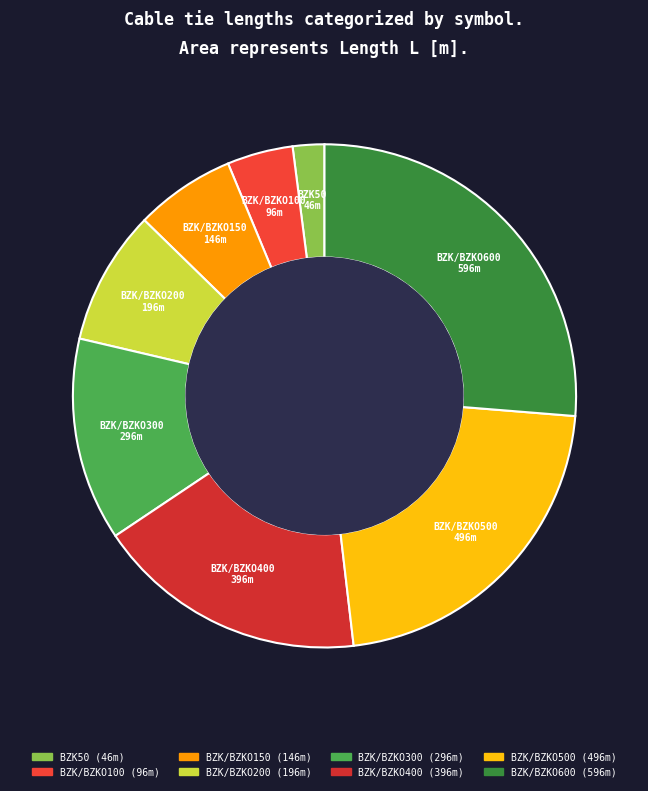

To the nearest percent, what percentage of the pie is BZK/BZKO600?

26%